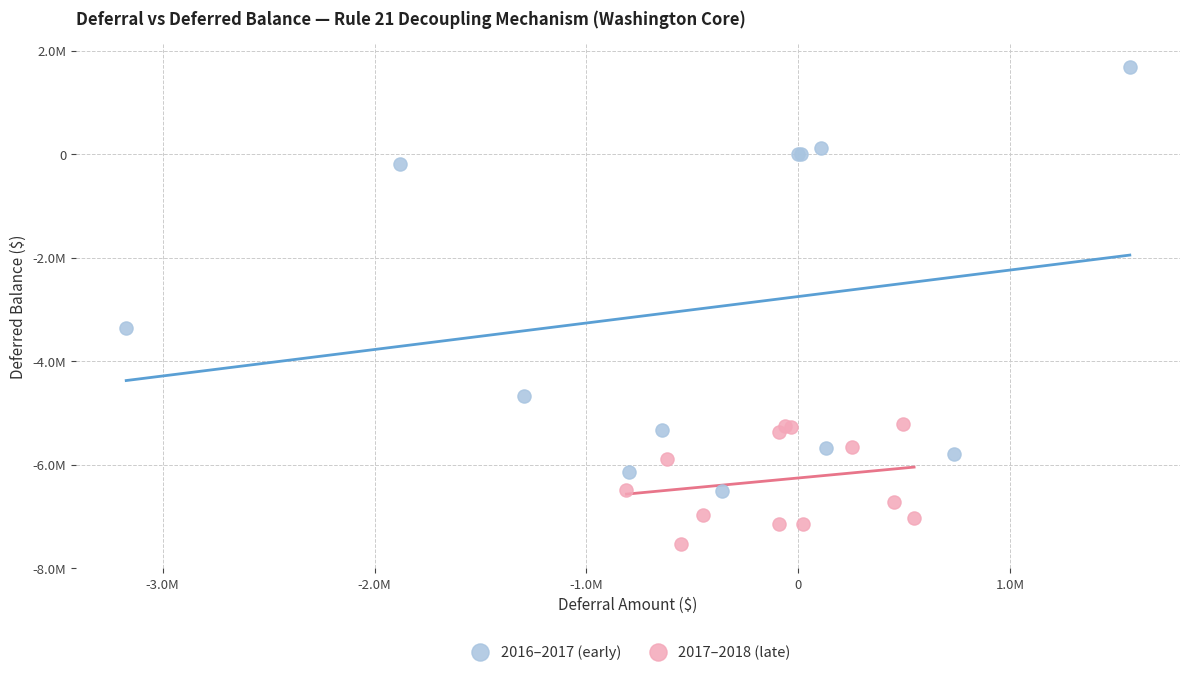

Which series contains the highest Y value?

2016–2017 (early)